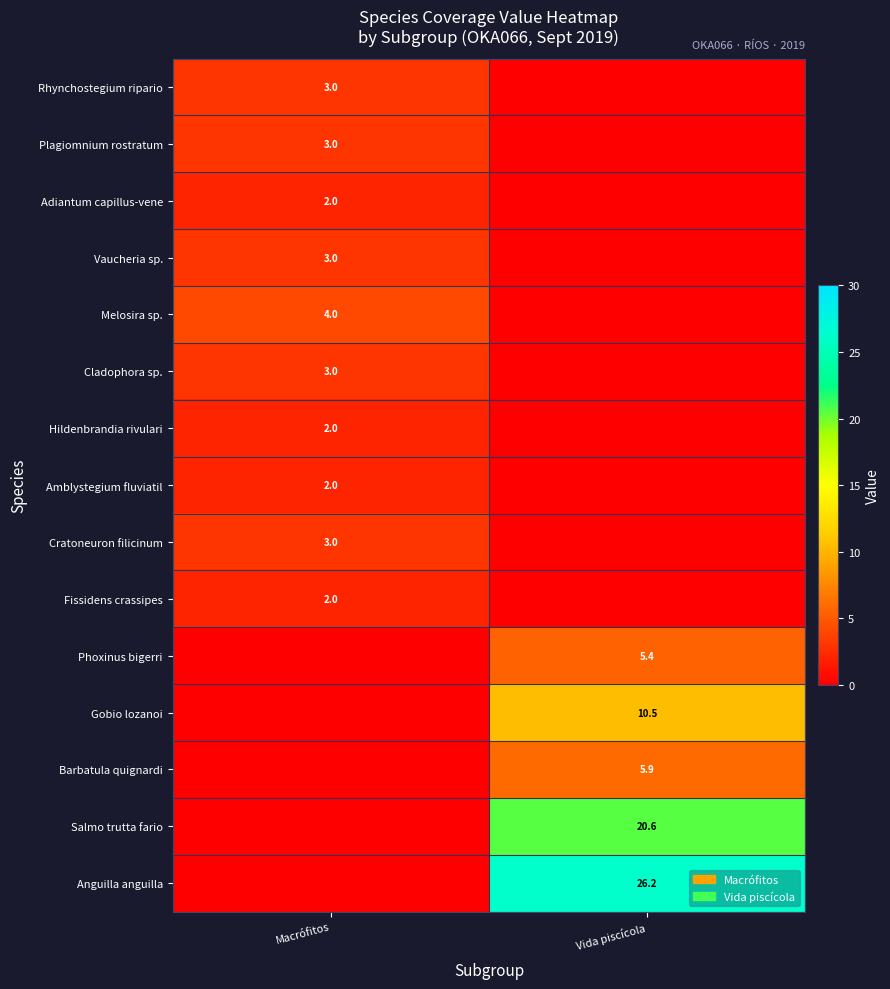

The value of Fissidens crassipes at Macrófitos is 2.0. True or false?

True